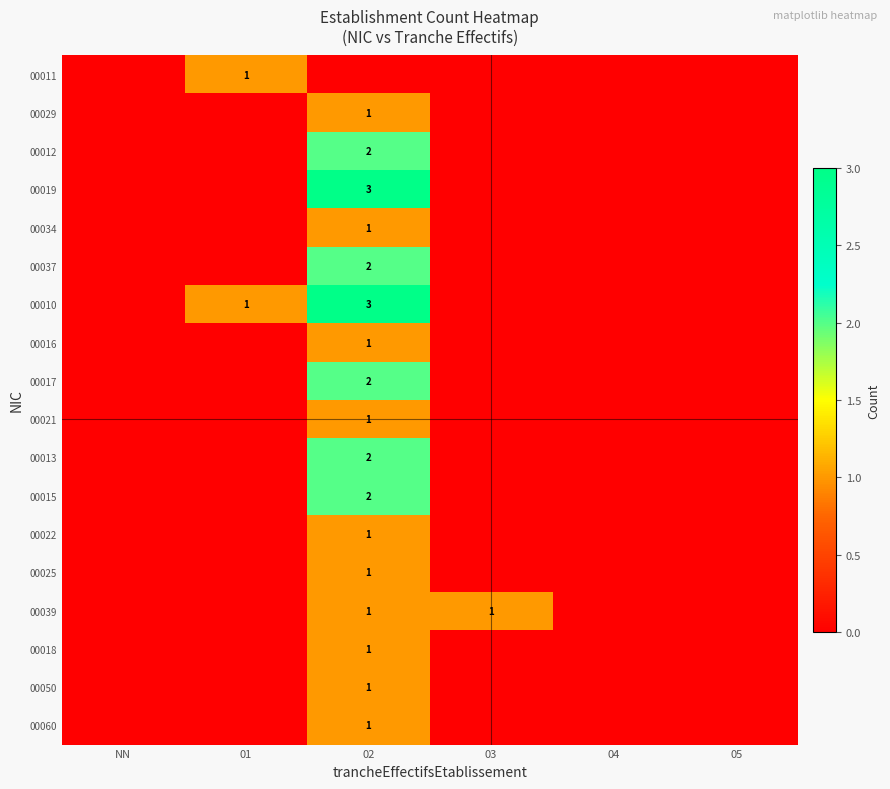

Which label corresponds to the largest value in the chart?

02